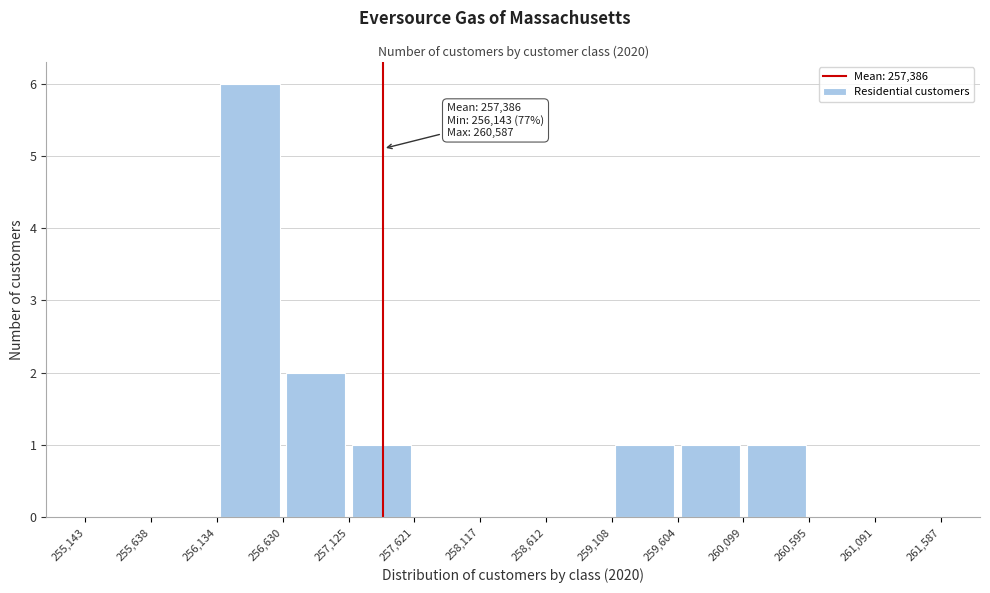

Which range on the x-axis has the tallest bar?

256,134 to 256,630